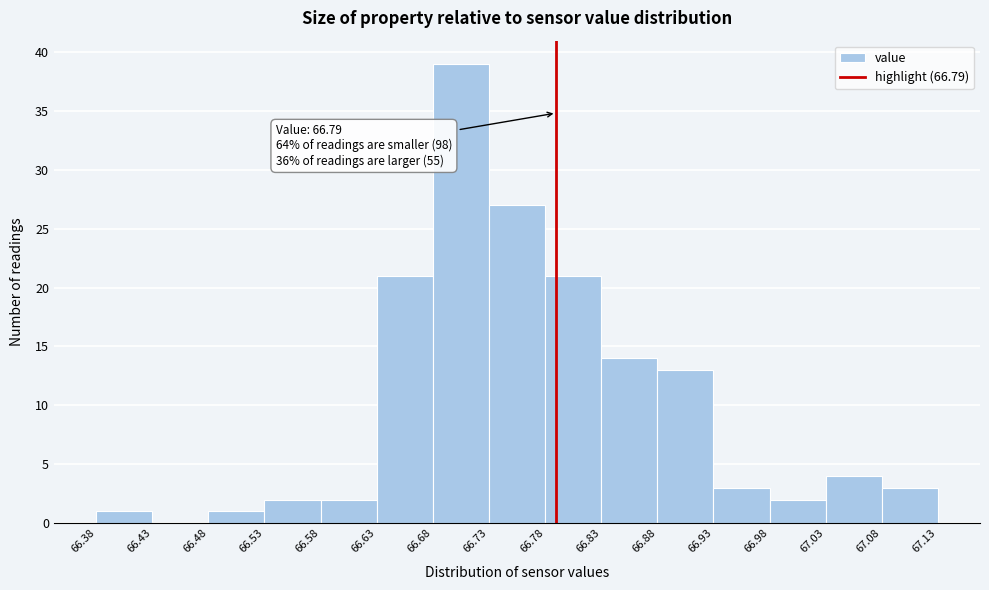

Over which range of the x-axis is the bar tallest?

66.68 to 66.73